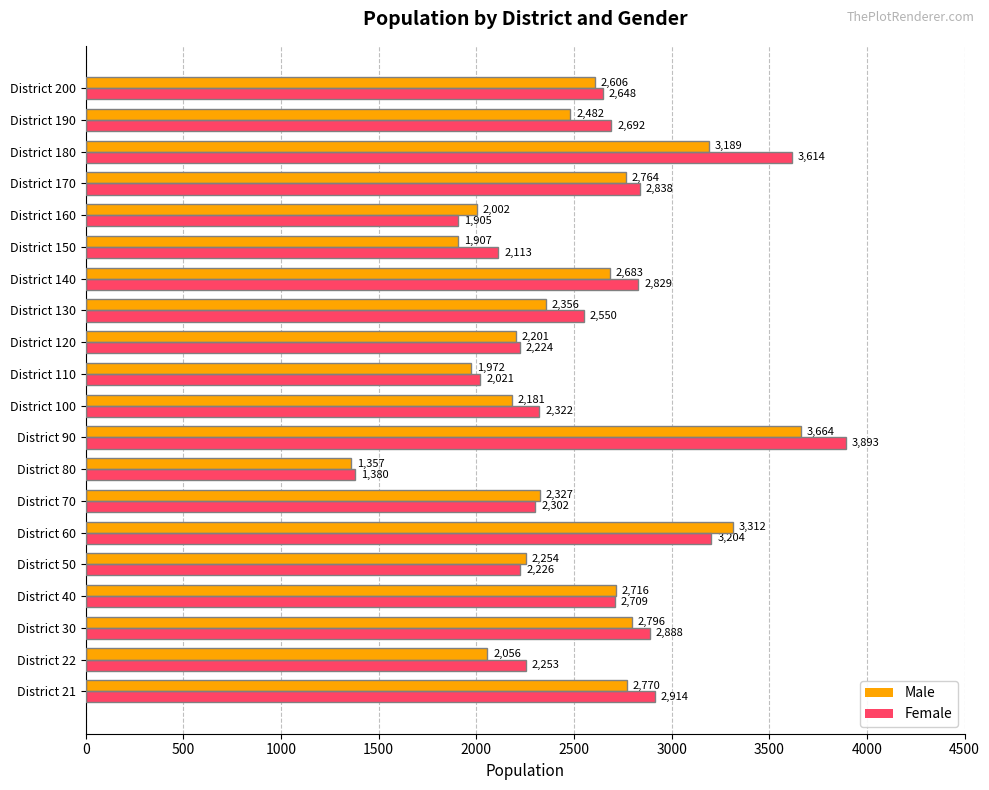

At which category is the sum across all series the highest?

District 90